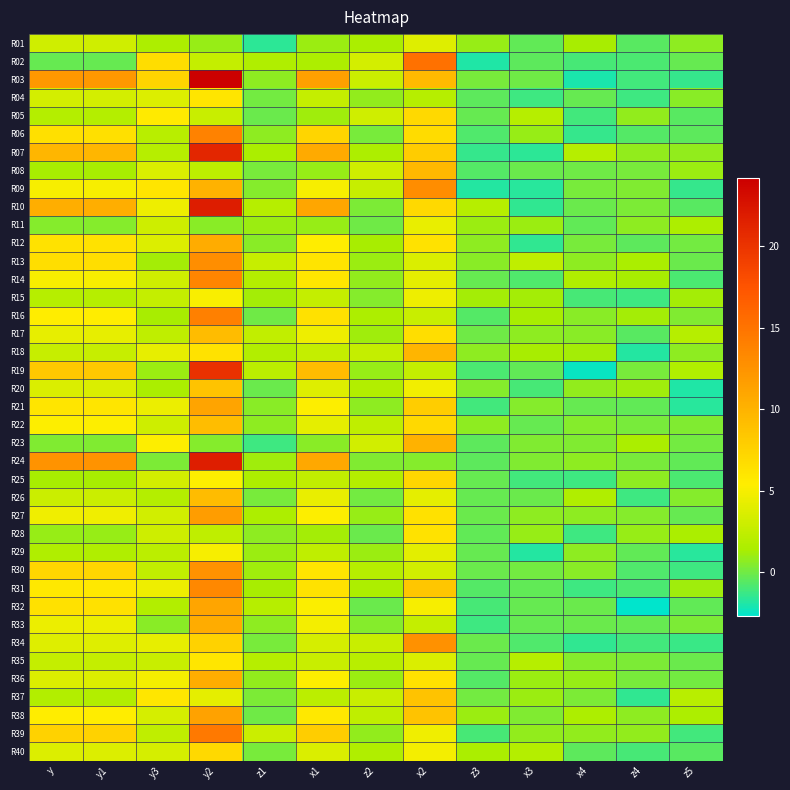

What is the minimum value shown in the chart?

-2.7